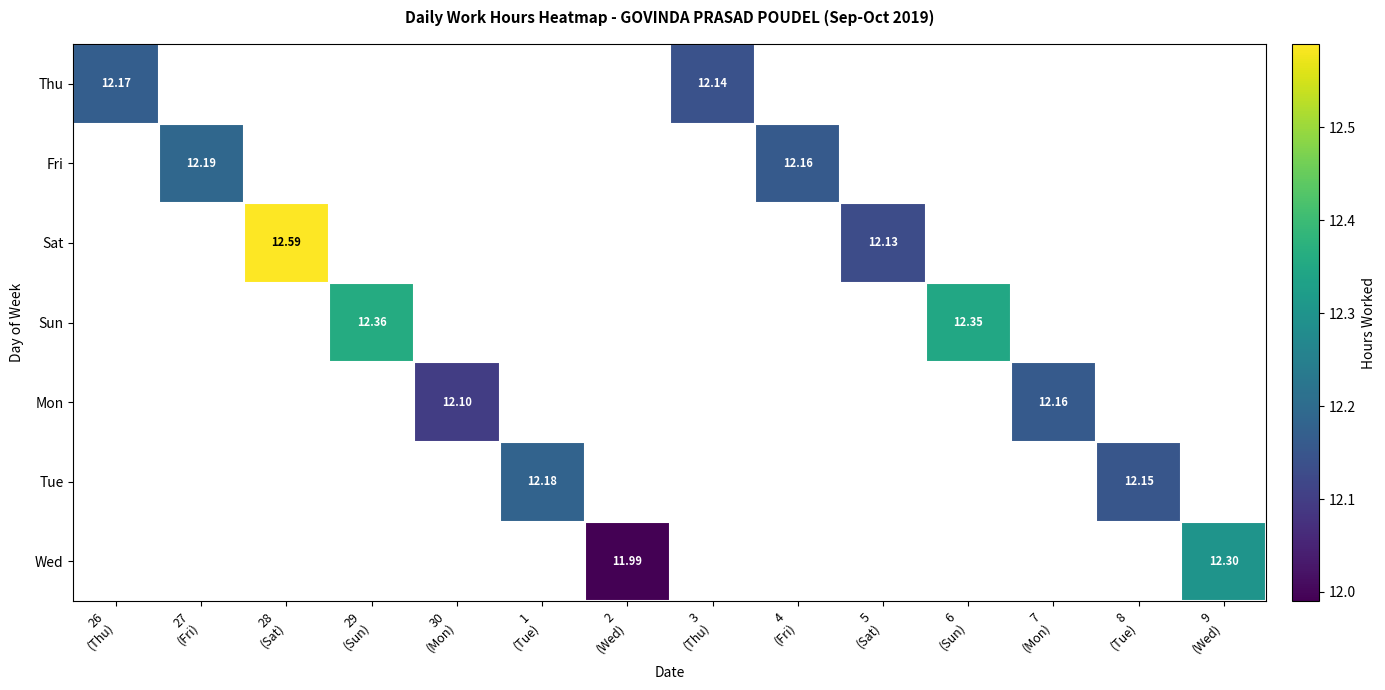

How many data points does each series have?

14